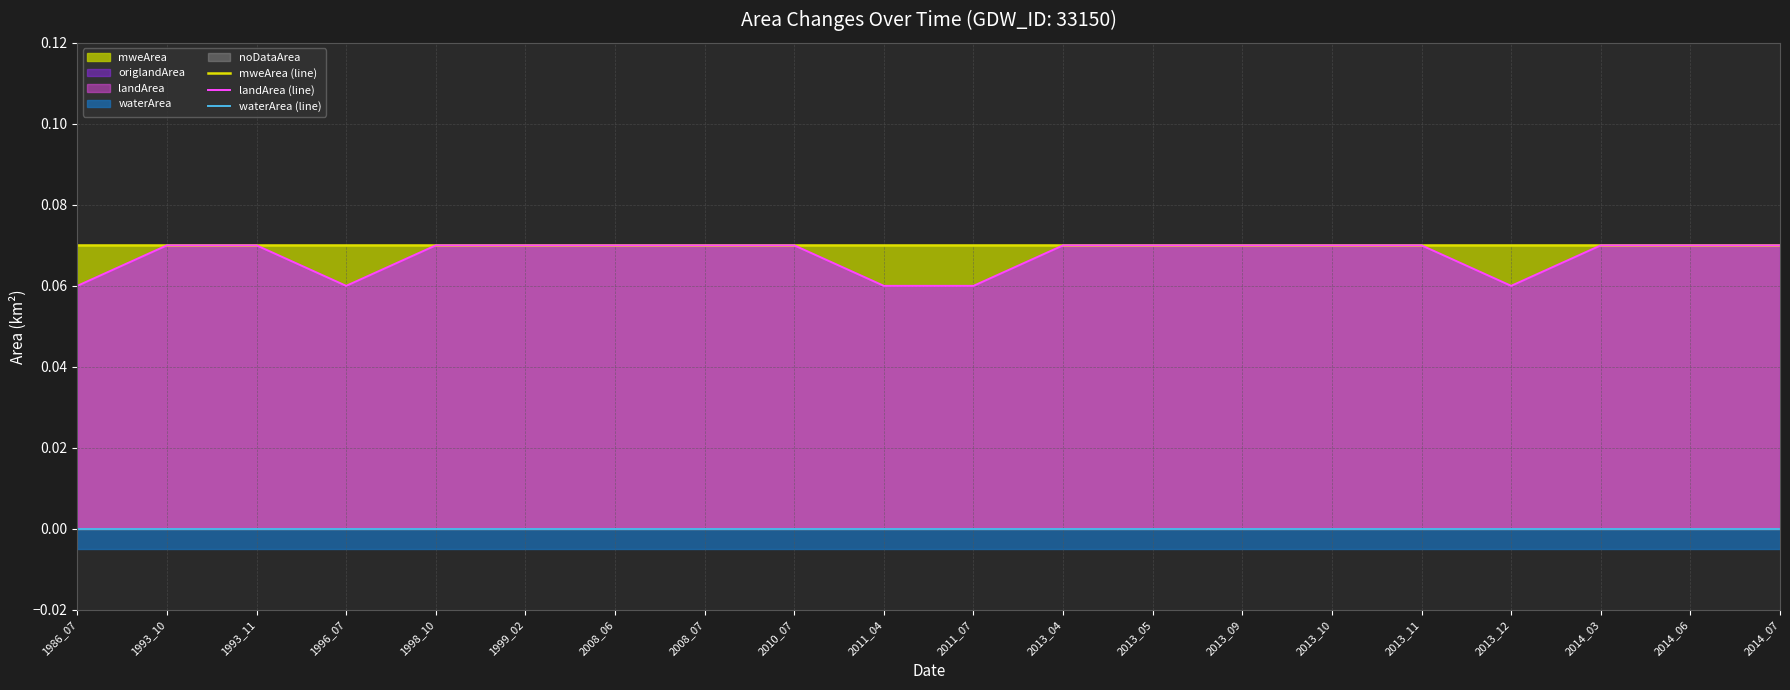

Which series has the widest spread of values?

landArea (line)